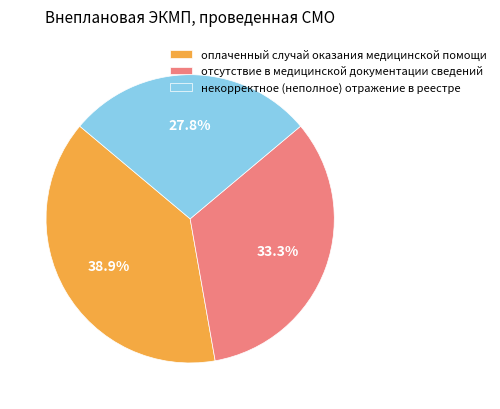

Count the number of slices in the pie.

3